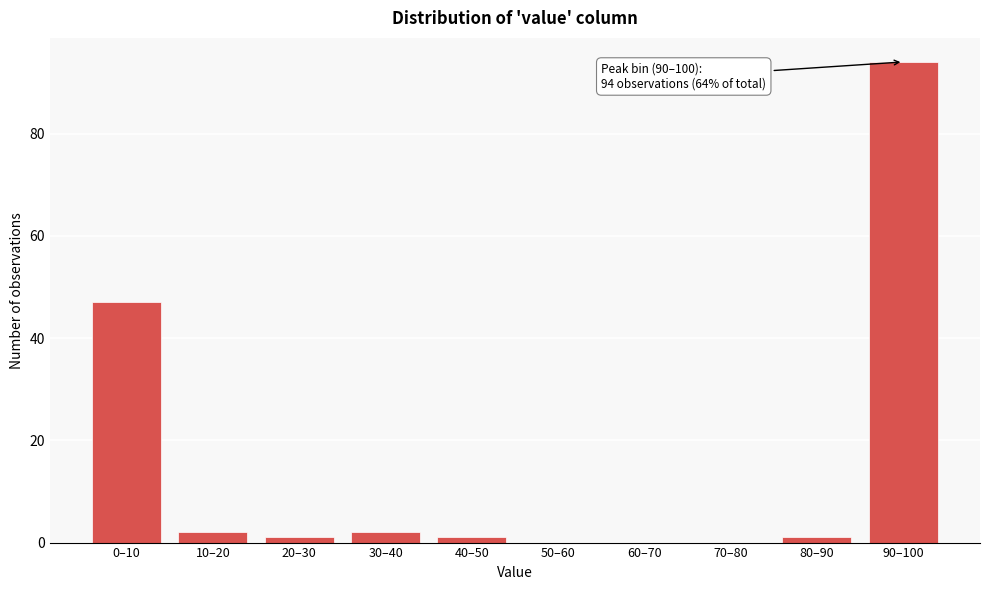

Reading right to left, extract all data points from this chart.

90–100=94	80–90=1	70–80=0	60–70=0	50–60=0	40–50=1	30–40=2	20–30=1	10–20=2	0–10=47